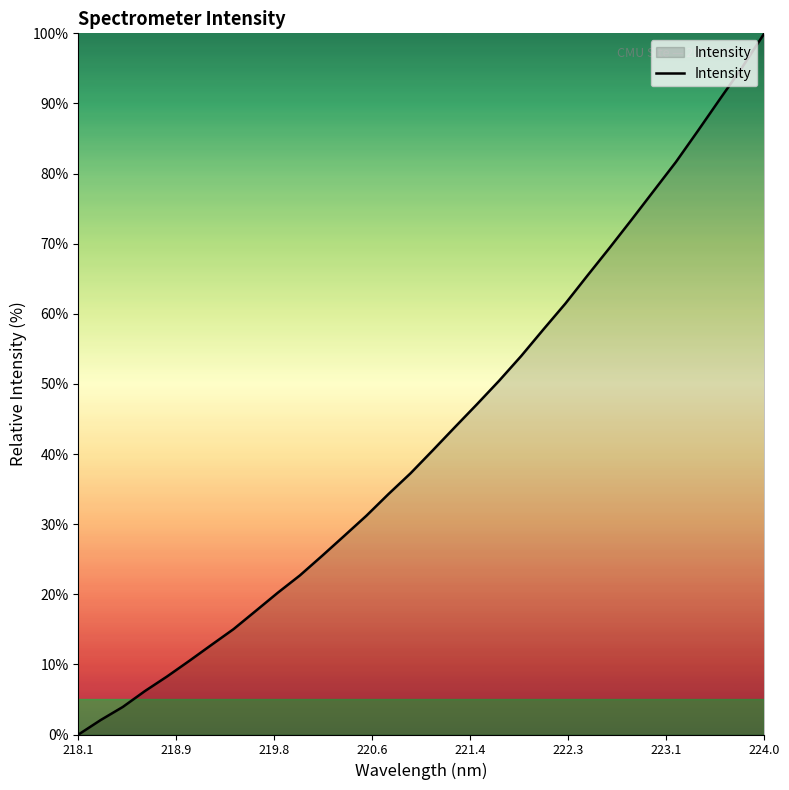

What is the sum of all values?

1370.4